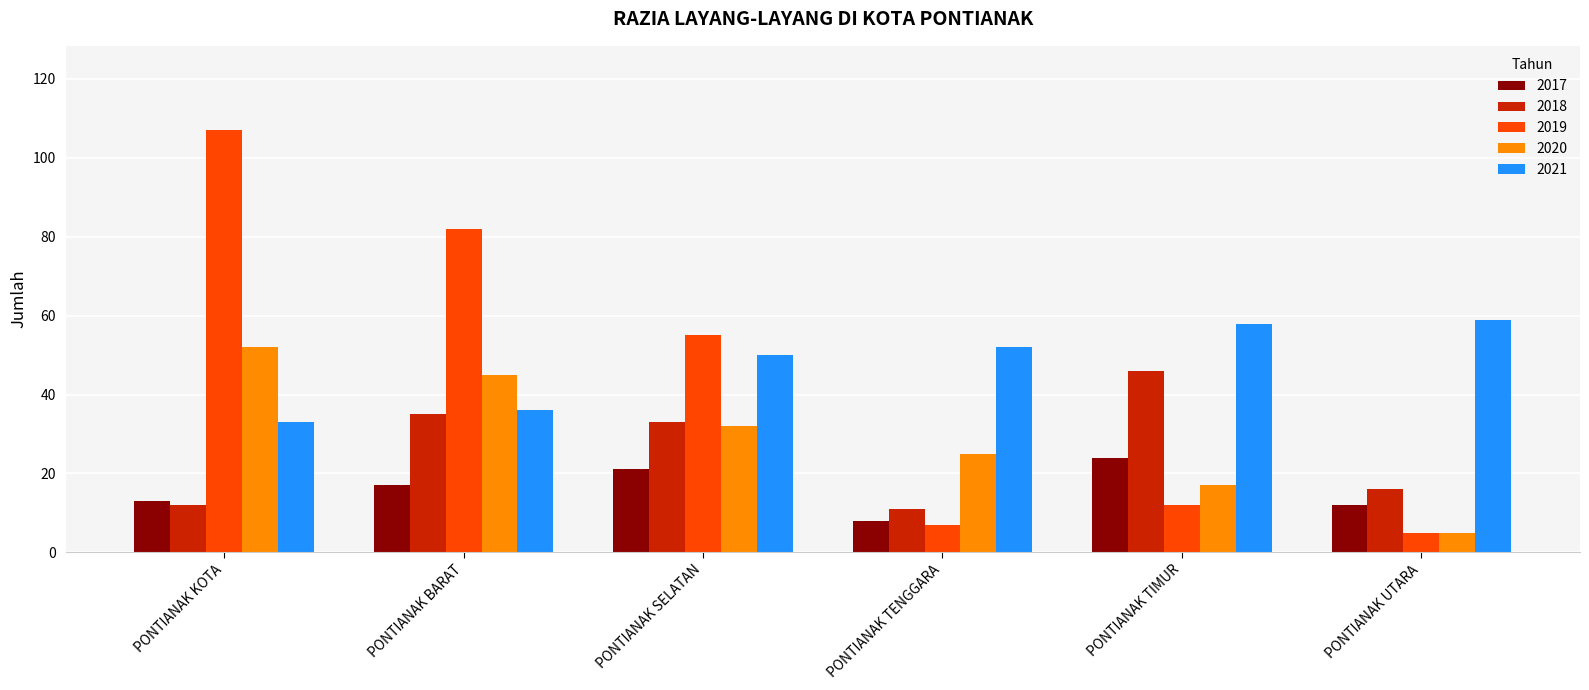

Reading left to right, transcribe all the data shown in this chart.

2017: PONTIANAK KOTA=13	PONTIANAK BARAT=17	PONTIANAK SELATAN=21	PONTIANAK TENGGARA=8	PONTIANAK TIMUR=24	PONTIANAK UTARA=12
2018: PONTIANAK KOTA=12	PONTIANAK BARAT=35	PONTIANAK SELATAN=33	PONTIANAK TENGGARA=11	PONTIANAK TIMUR=46	PONTIANAK UTARA=16
2019: PONTIANAK KOTA=107	PONTIANAK BARAT=82	PONTIANAK SELATAN=55	PONTIANAK TENGGARA=7	PONTIANAK TIMUR=12	PONTIANAK UTARA=5
2020: PONTIANAK KOTA=52	PONTIANAK BARAT=45	PONTIANAK SELATAN=32	PONTIANAK TENGGARA=25	PONTIANAK TIMUR=17	PONTIANAK UTARA=5
2021: PONTIANAK KOTA=33	PONTIANAK BARAT=36	PONTIANAK SELATAN=50	PONTIANAK TENGGARA=52	PONTIANAK TIMUR=58	PONTIANAK UTARA=59